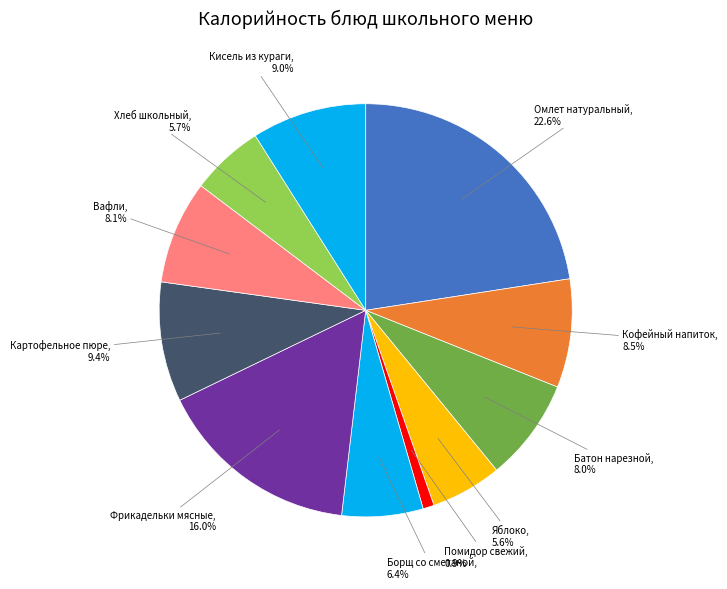

To the nearest percent, what is the difference between the largest and smallest slice percentages?

22%